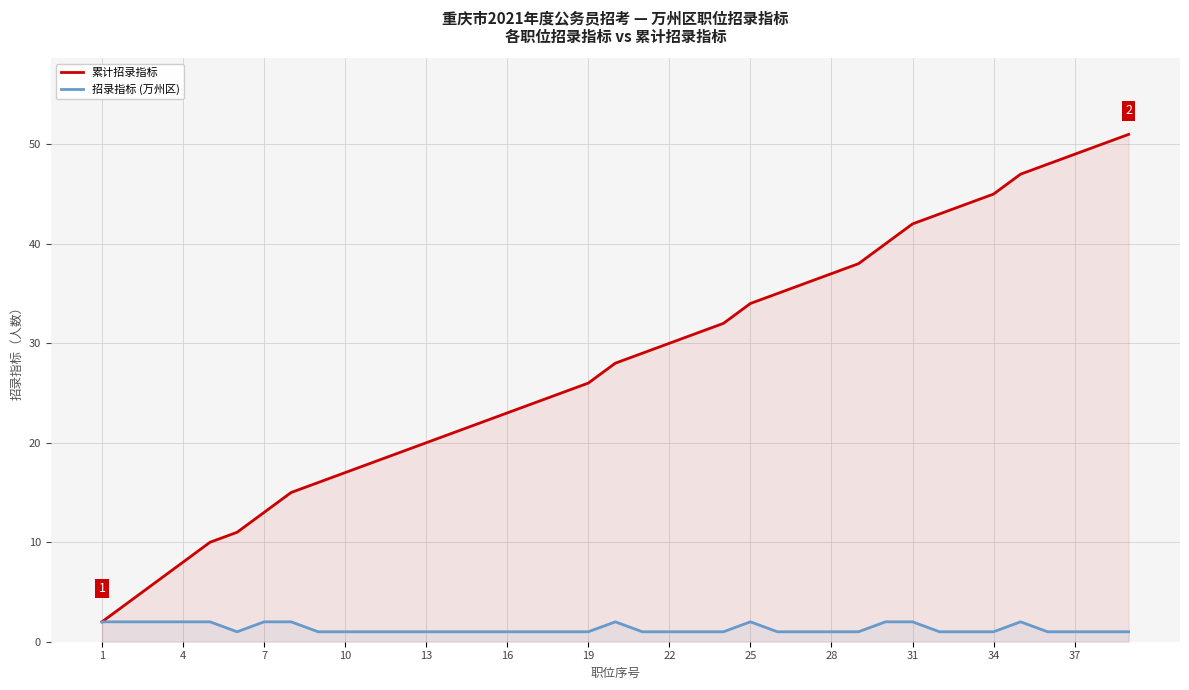

True or false: 累计招录指标 has more than 0 interior local peaks.

False